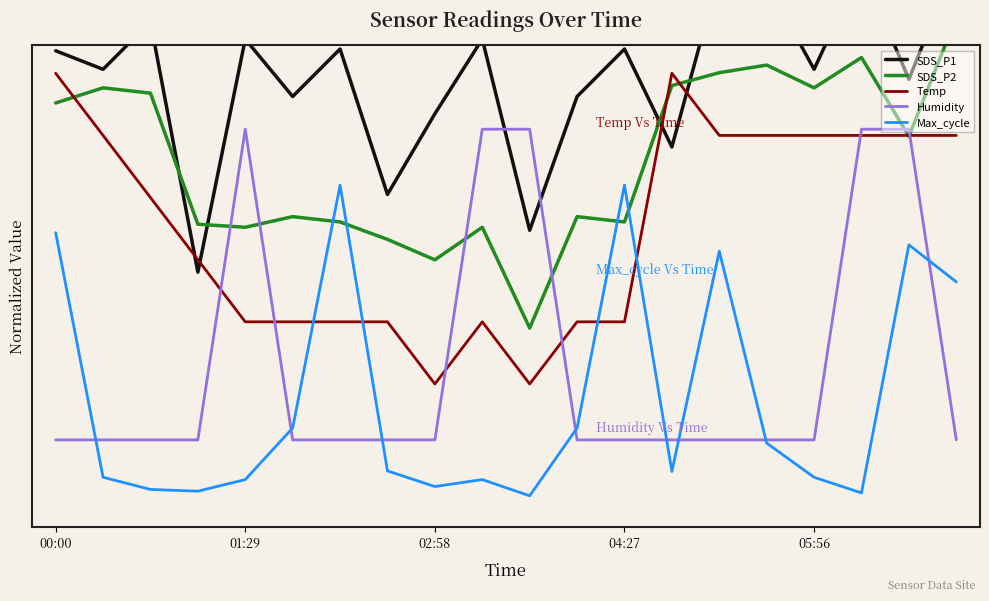

What position from the right is 9?

11